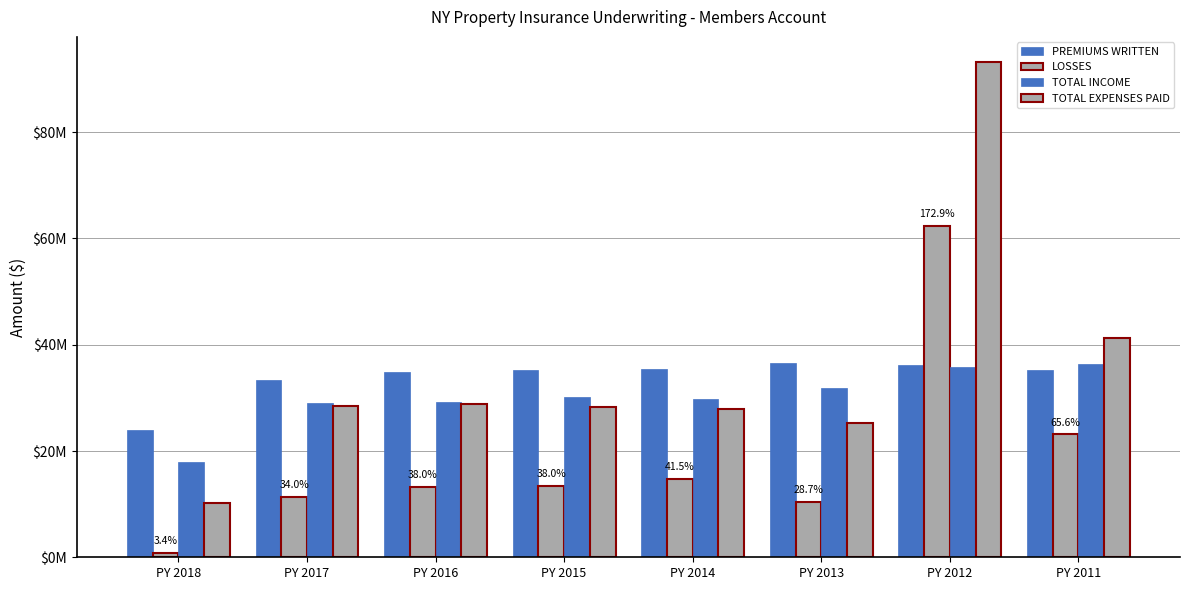

Does the chart contain any negative values?

No